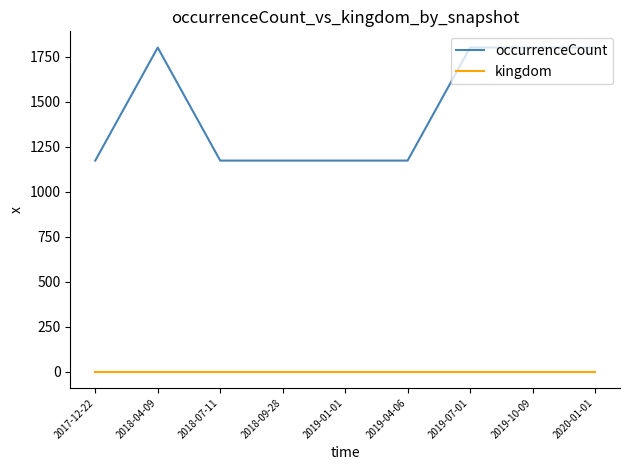

Which series has the largest total across all categories?

occurrenceCount